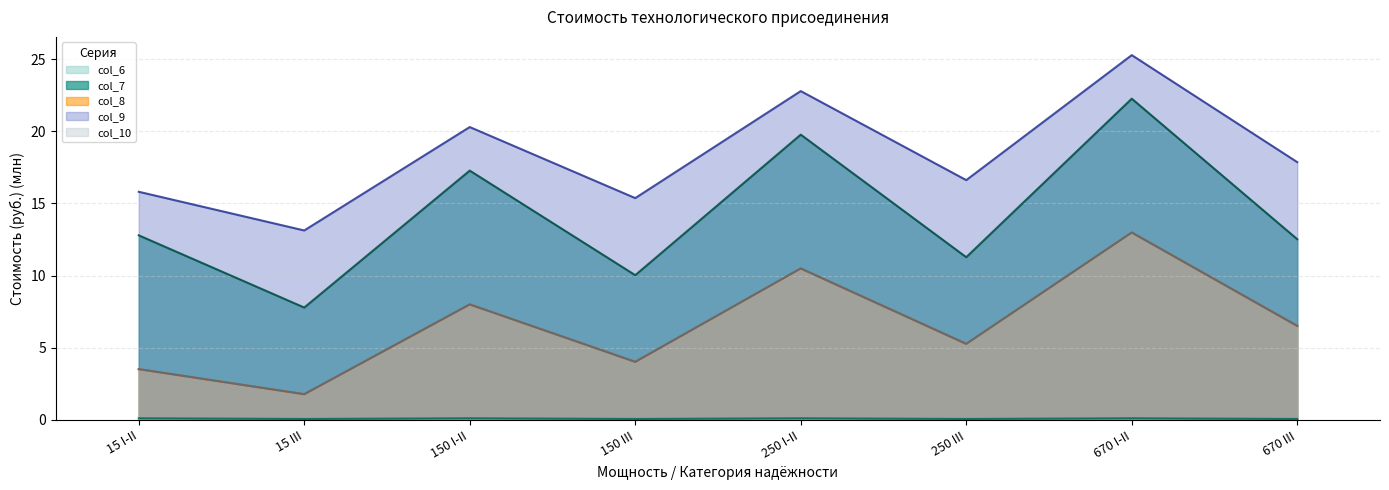

How many series are shown in this chart?

5